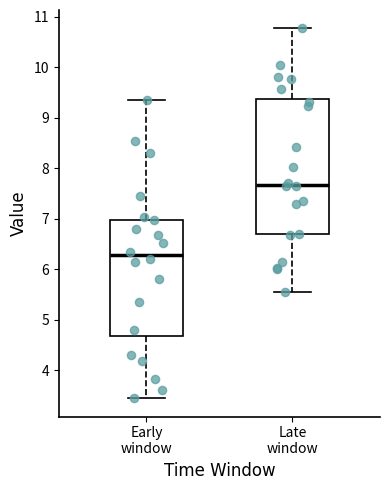

Comparing the boxes themselves (not the whiskers), which one is the tallest?

Late window